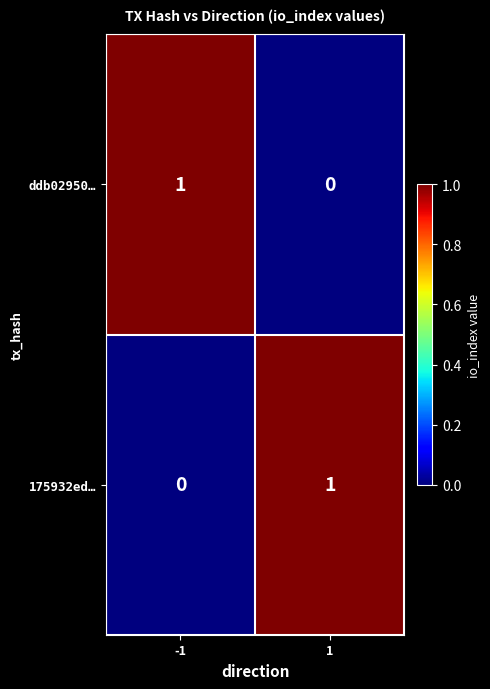

Reading left to right, what are all the values shown in this chart?

ddb02950…: 1	0
175932ed…: 0	1